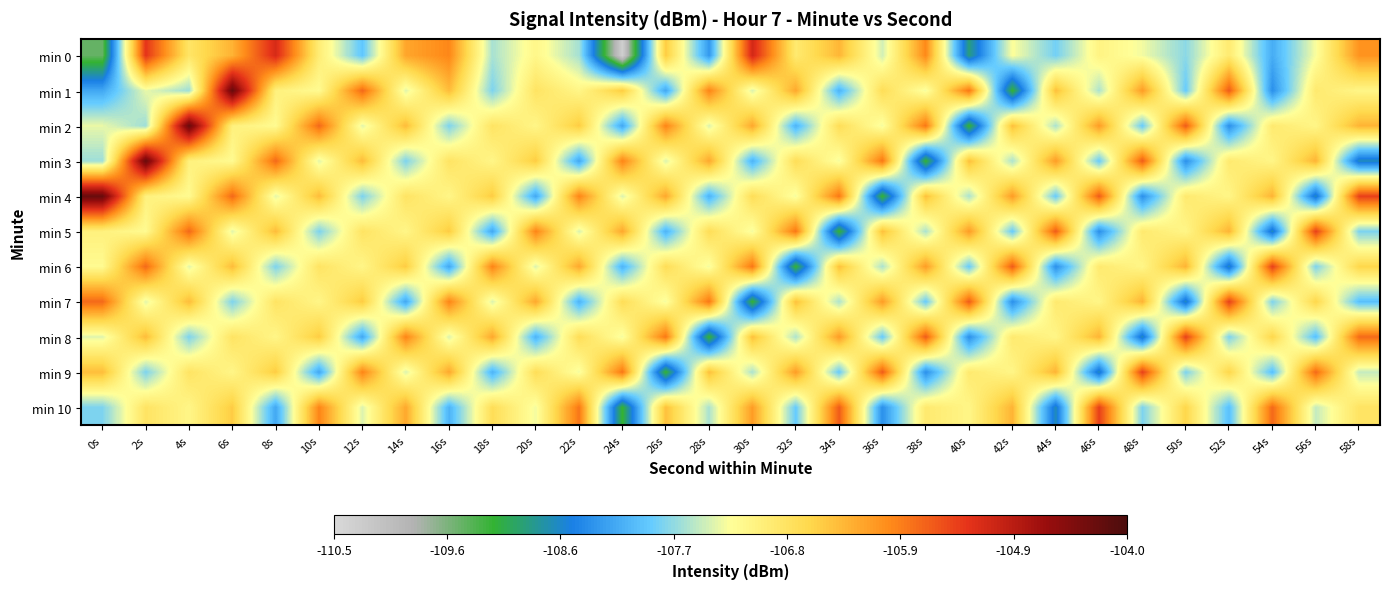

Which category has the lowest value across all series?

24s